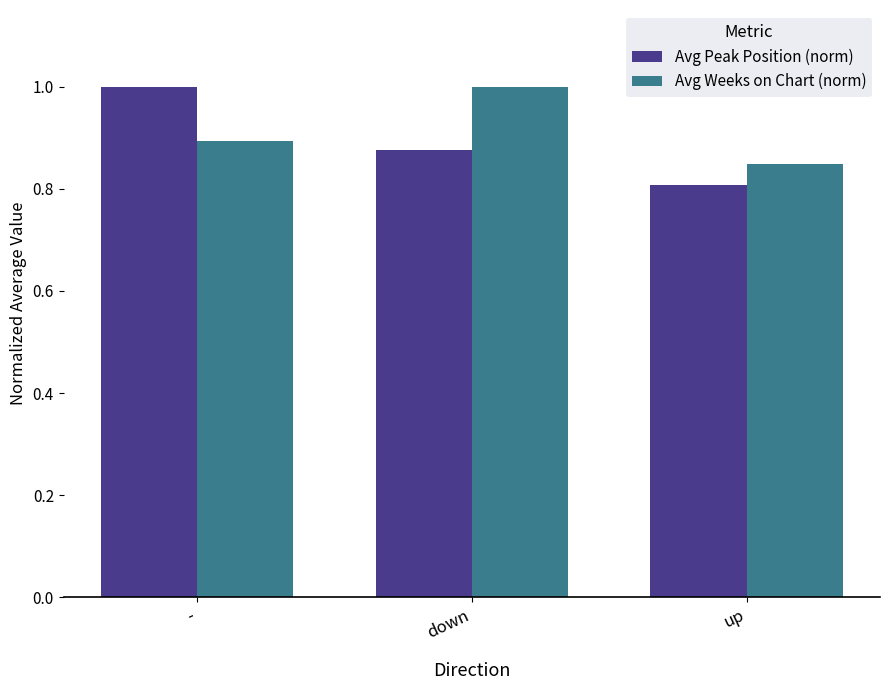

Does the chart contain any negative values?

No